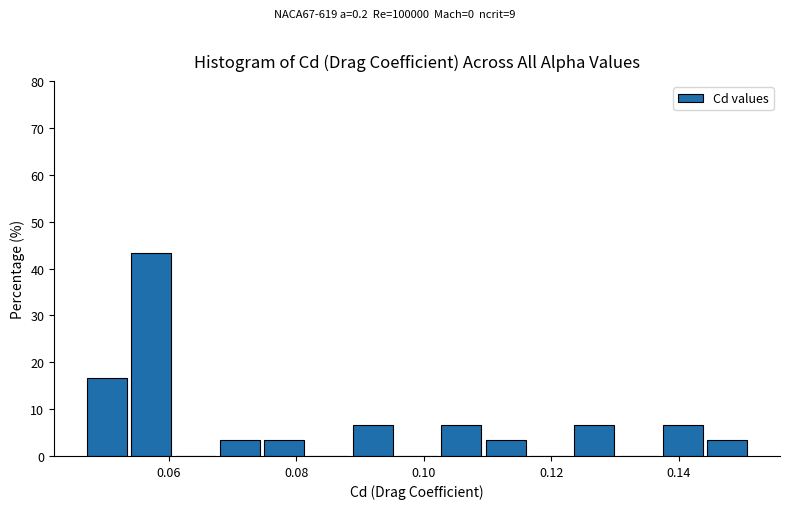

Read against the x-axis, roughly where is the centre of the tallest bar?

0.058